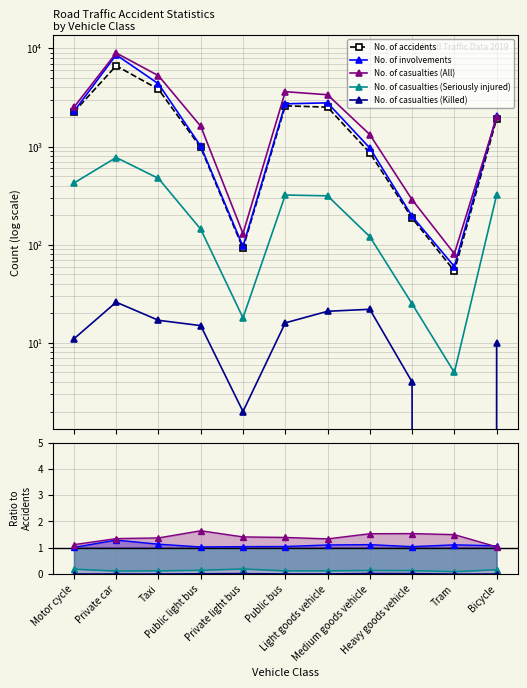

True or false: No. of involvements and No. of casualties (Killed) cross at least once.

False